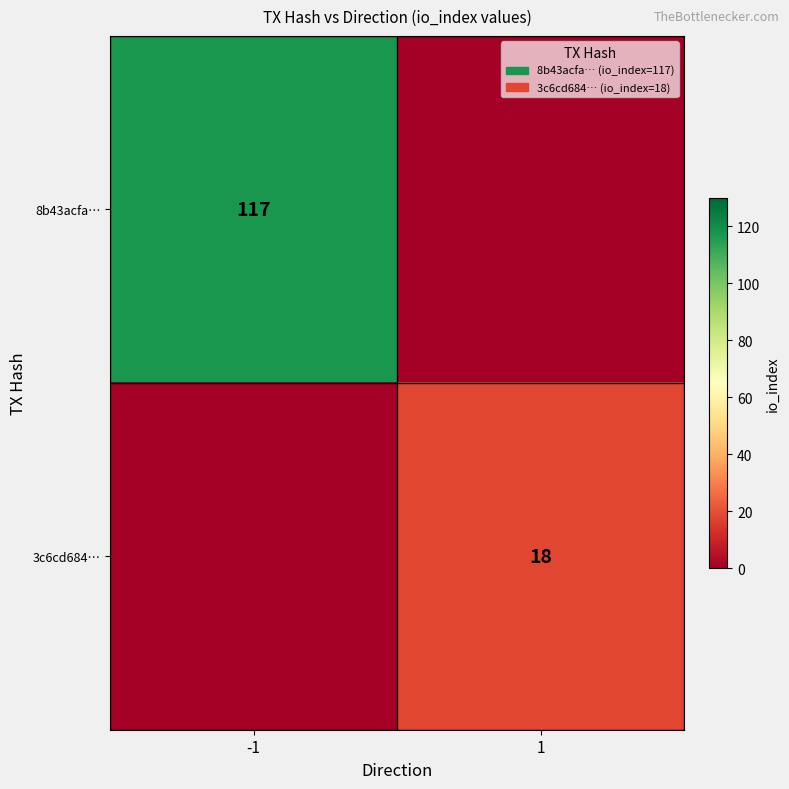

What is the spread (max minus min) of values at -1?

117